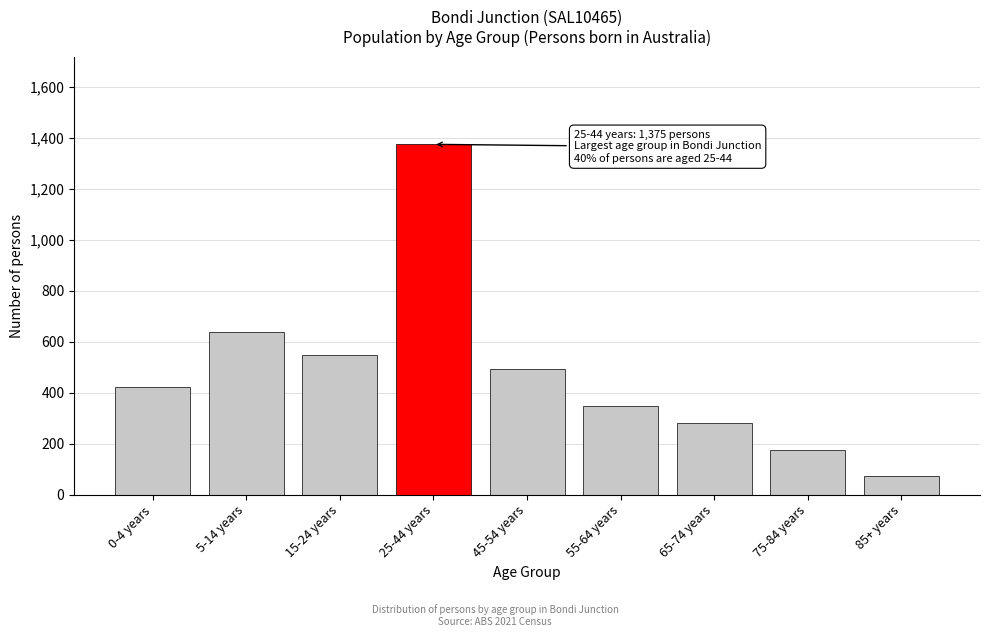

Reading left to right, extract all data points from this chart.

0-4 years=422	5-14 years=638	15-24 years=550	25-44 years=1375	45-54 years=492	55-64 years=350	65-74 years=283	75-84 years=174	85+ years=73